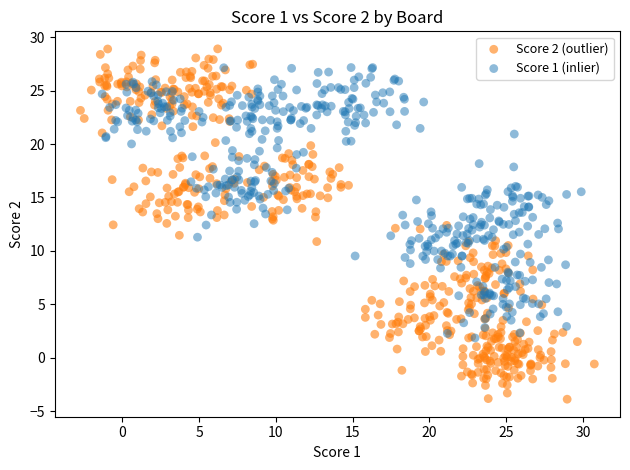

Which series has the largest Y range (max minus min)?

Score 2 (outlier)